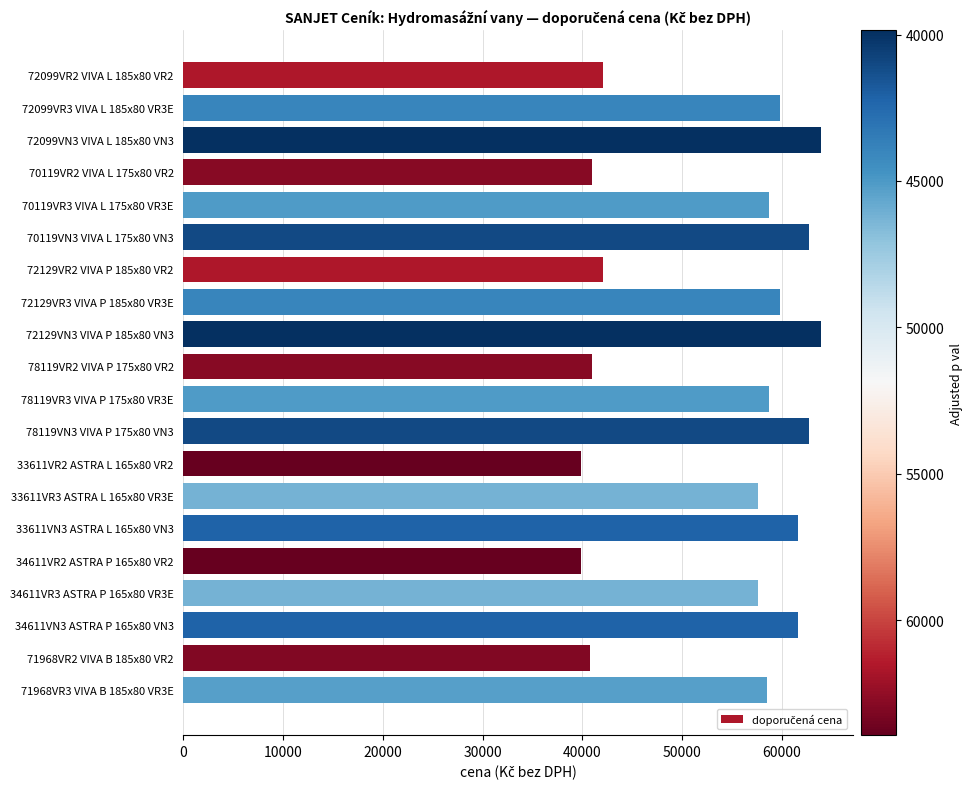

How many values are below 58710?

10